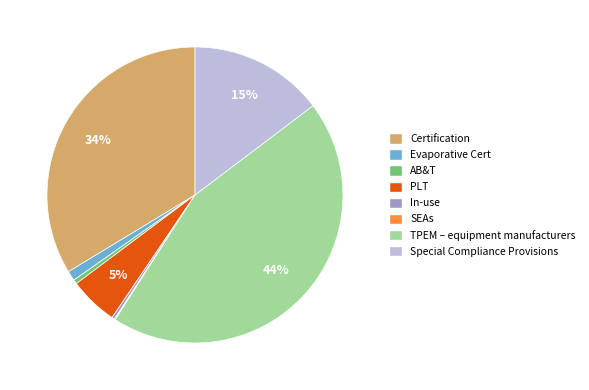

Do TPEM – equipment manufacturers and In-use together represent more than half of the pie?

No